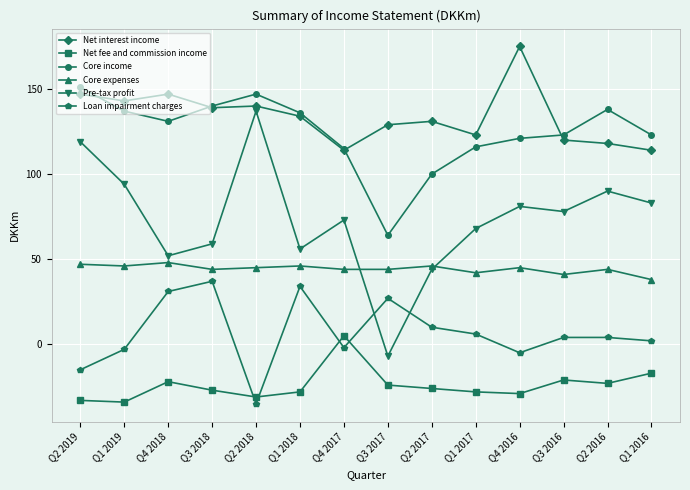

What is the label of the 12th point from the right?

Q4 2018